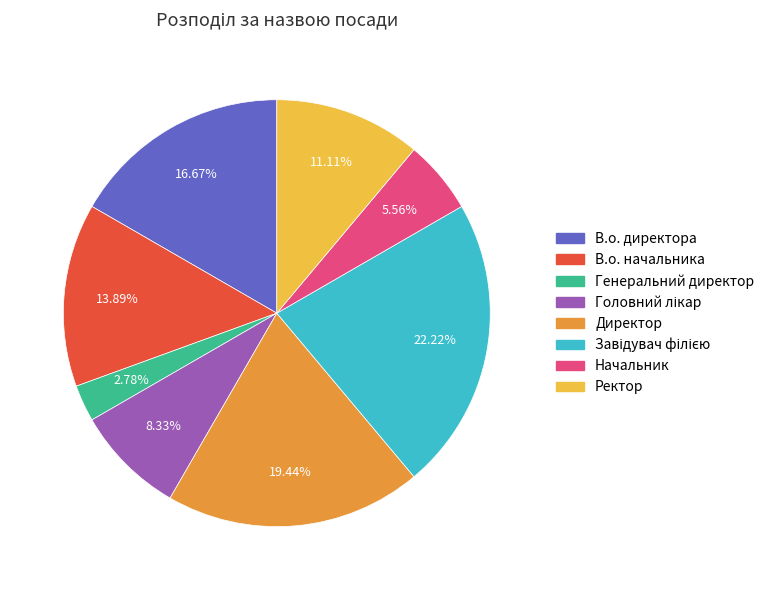

To the nearest percent, what percentage of the pie is Генеральний директор?

3%